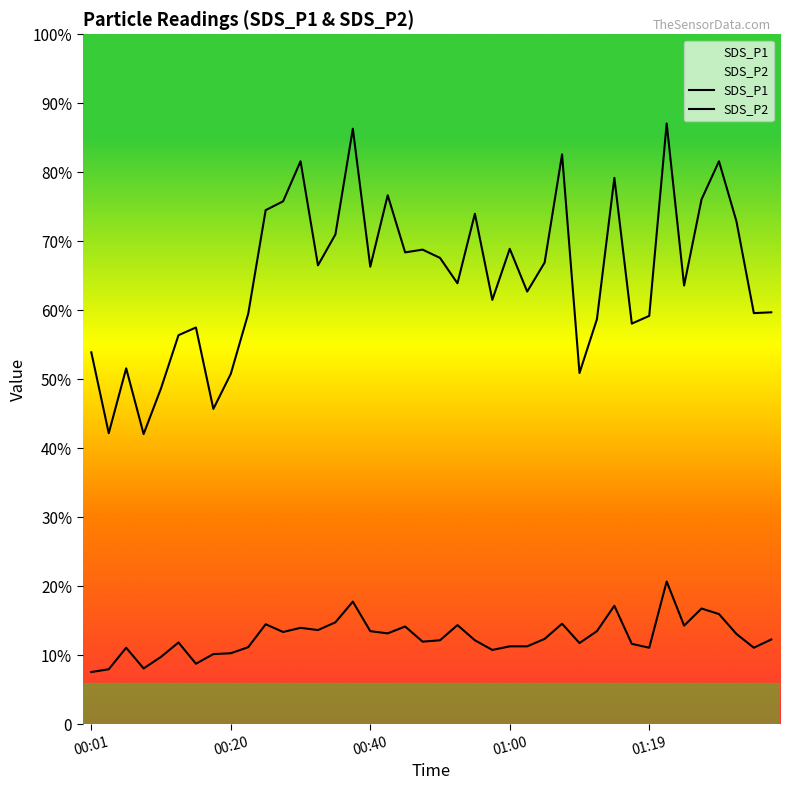

True or false: SDS_P1 and SDS_P2 cross at least once.

False